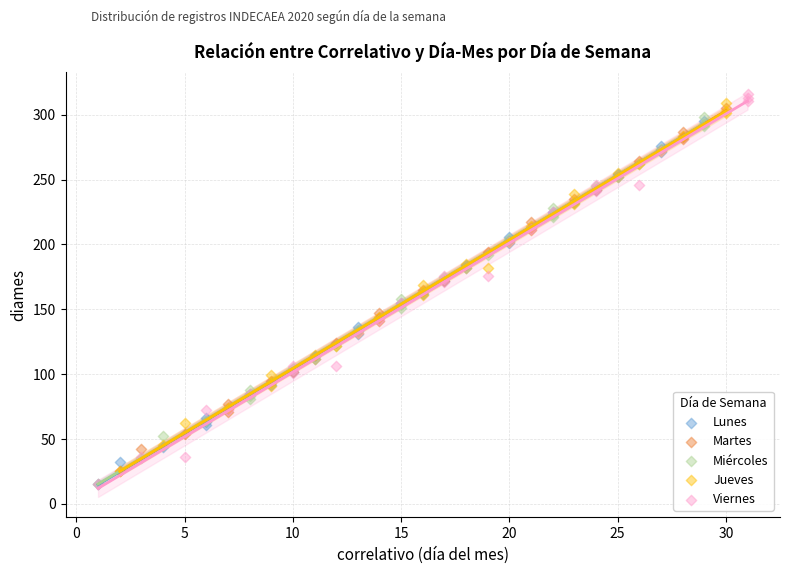

Which series has the widest spread of Y values?

Viernes